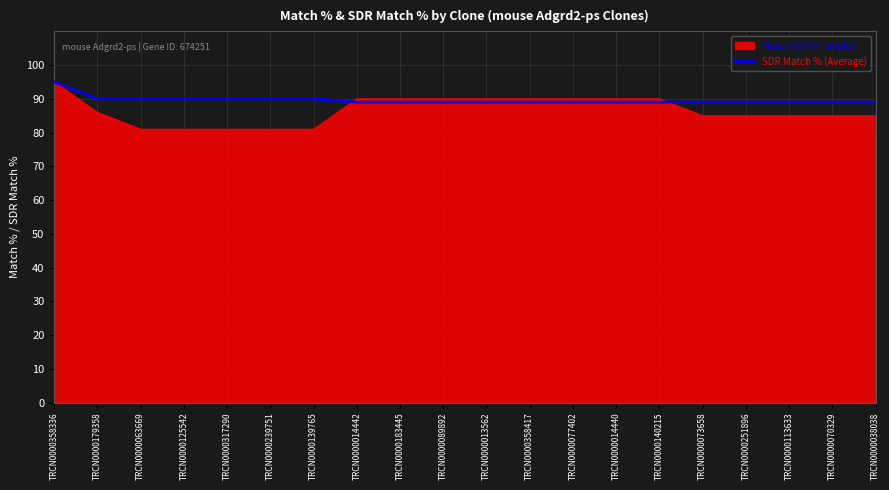

Which label corresponds to the largest value in the chart?

TRCN0000358336